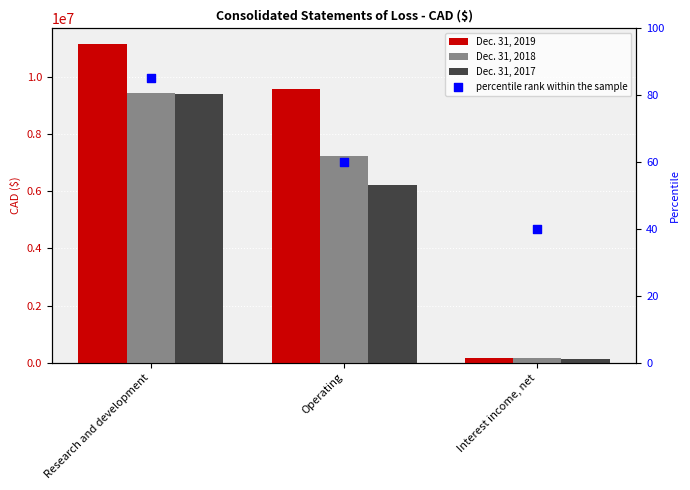

Which series reaches the maximum Y coordinate?

Dec. 31, 2019